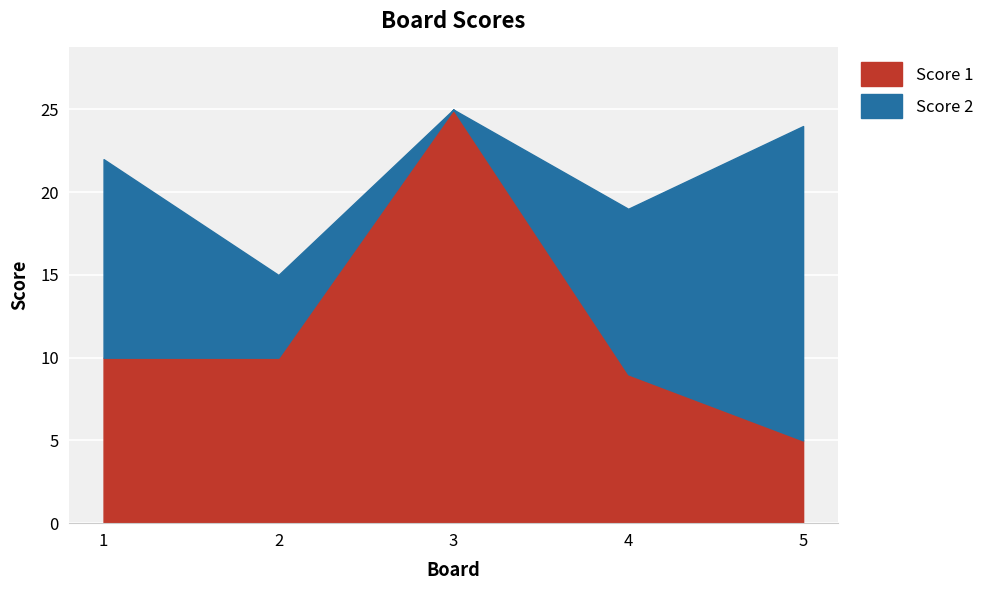

What are all the series names shown in the legend?

Score 1, Score 2